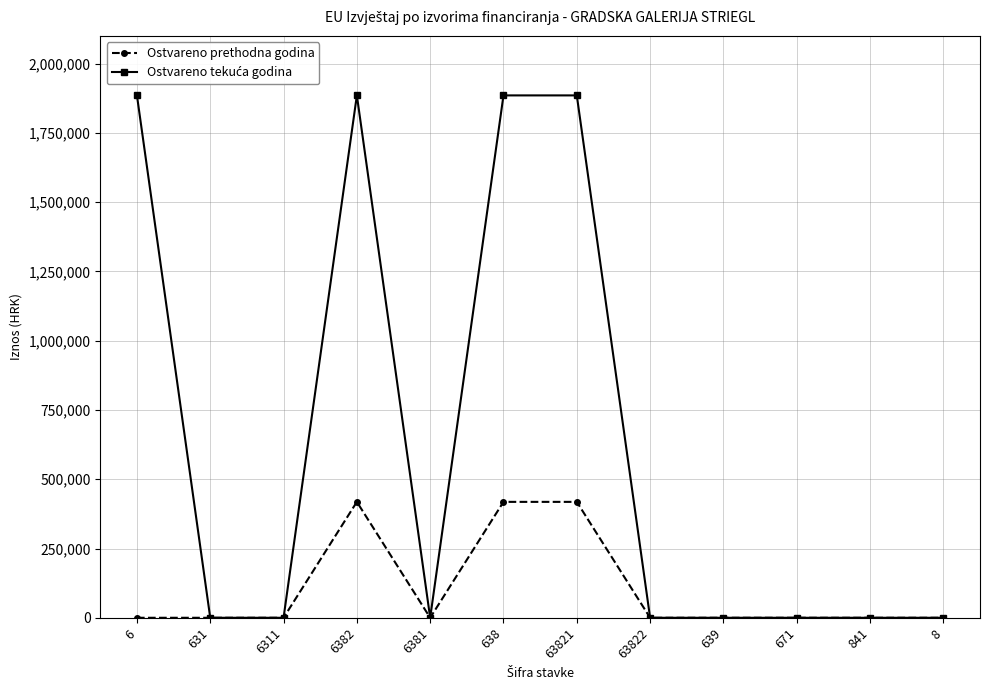

What is the greatest value displayed?

1885221.1